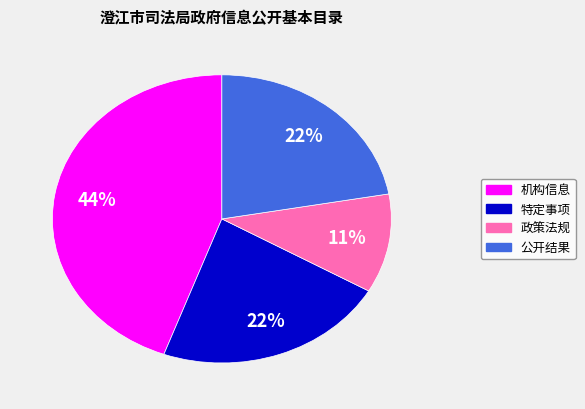

Is there any slice that represents more than half of the pie?

No